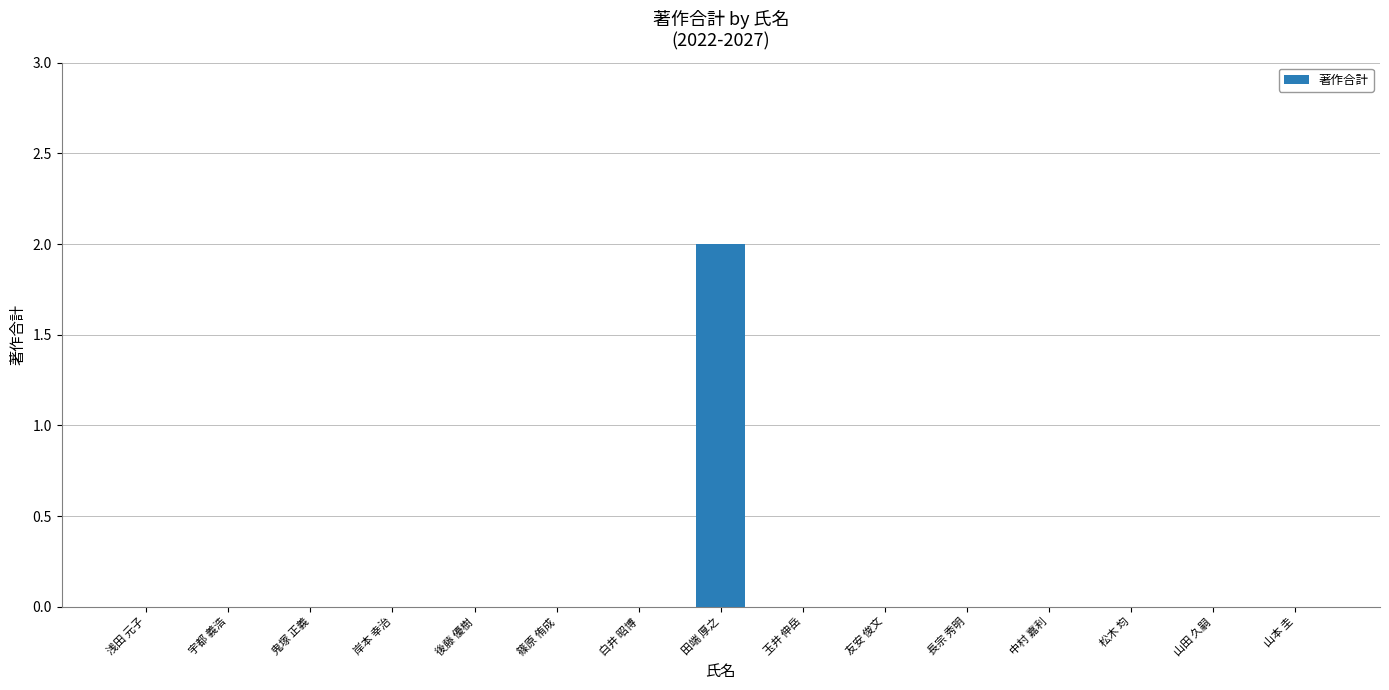

Reading left to right, list all the values displayed in this chart.

浅田 元子=0	宇都 義浩=0	鬼塚 正義=0	岸本 幸治=0	後藤 優樹=0	篠原 侑成=0	白井 昭博=0	田端 厚之=2	玉井 伸岳=0	友安 俊文=0	長宗 秀明=0	中村 嘉利=0	松木 均=0	山田 久嗣=0	山本 圭=0